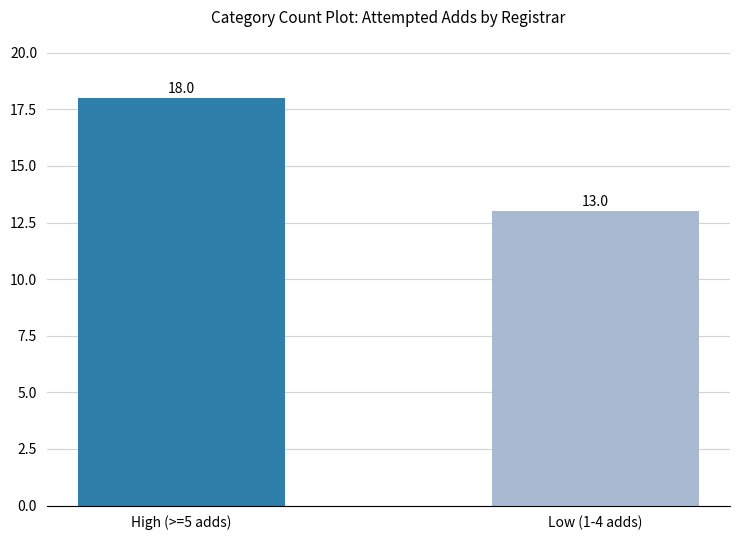

What is the sum of all values?

31